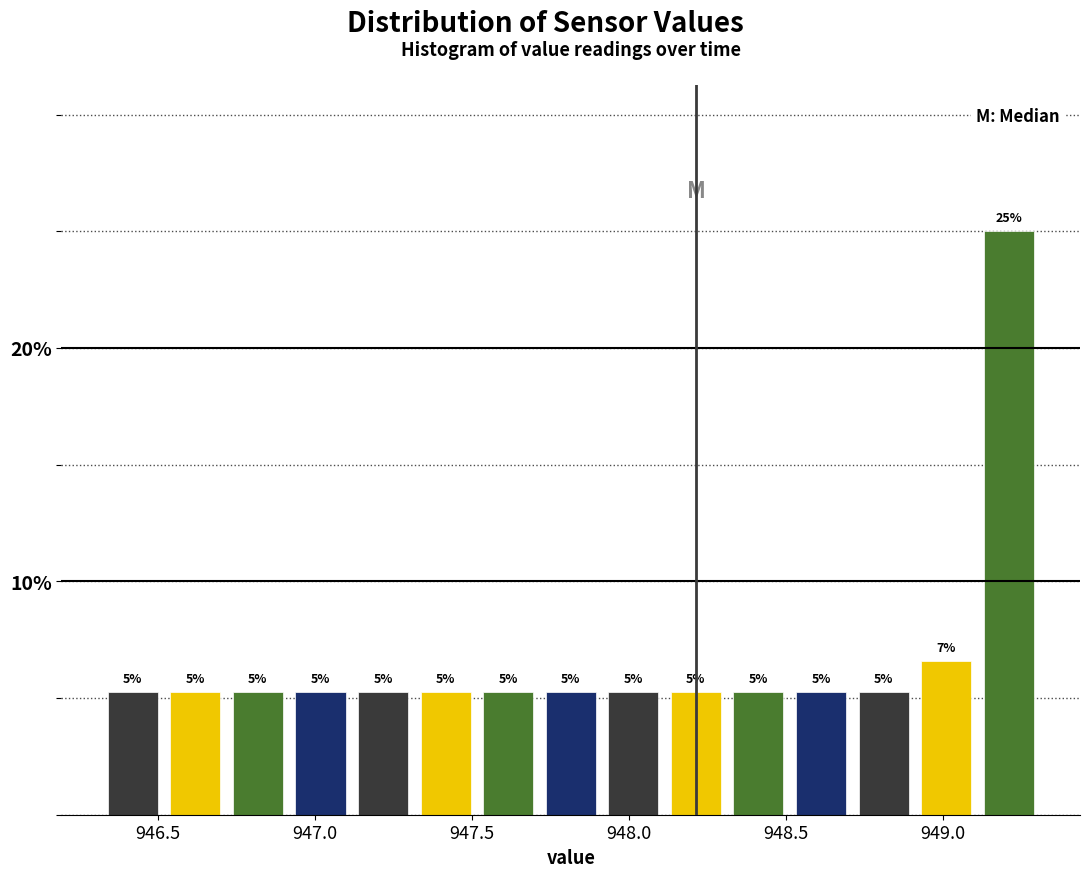

Around what value on the x-axis is the tallest bar? Give the approximate position of its centre, as read against the axis.

949.20